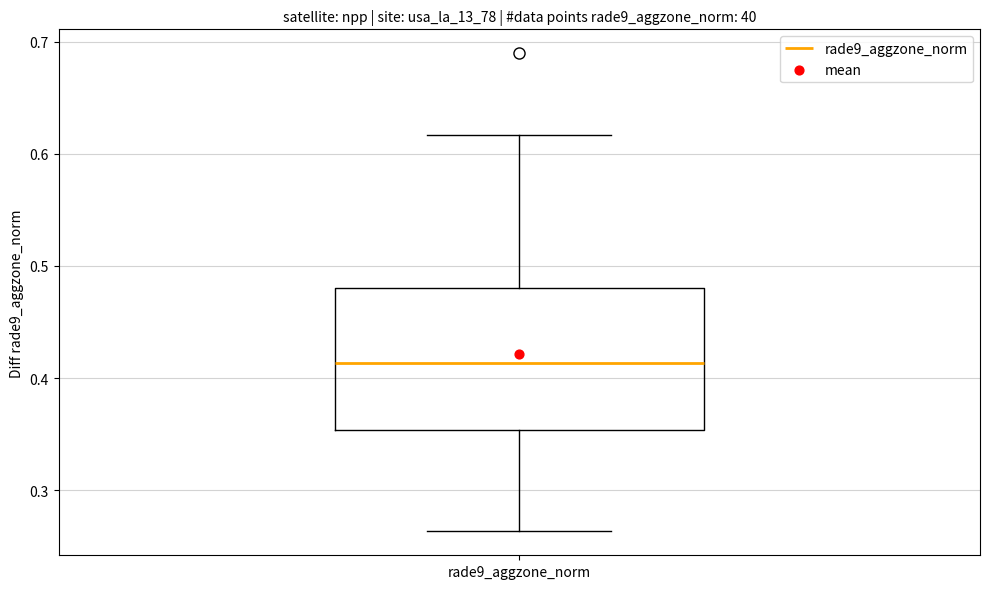

Read this box plot against the y-axis: the position of the median line, the range covered by the box, and the ends of both whiskers. The values are not printed on the chart, so give them approximately, as read against the axis.

median 0.41, box 0.35 to 0.48, whiskers 0.26 to 0.62